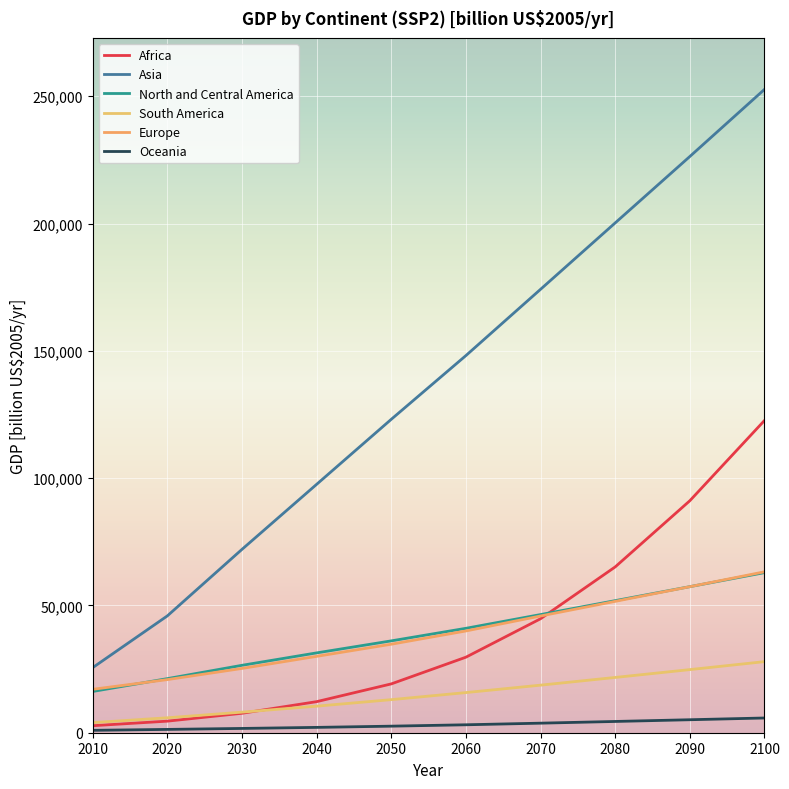

At how many categories does at least one series exceed 231967?

1